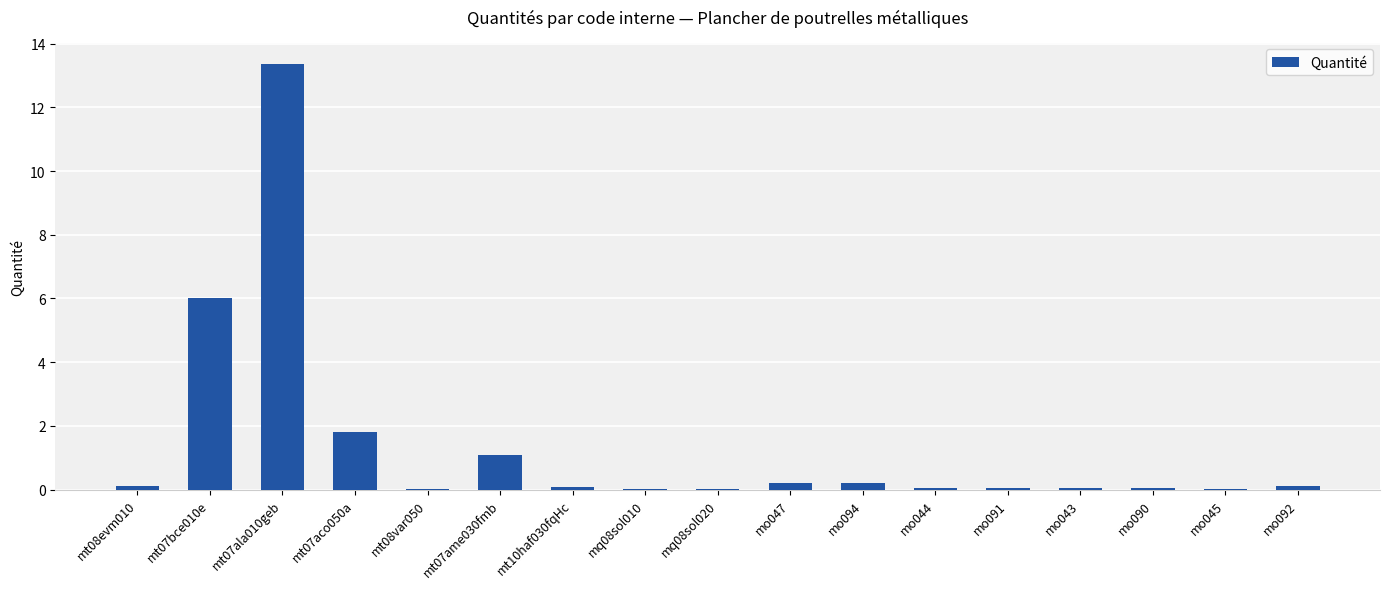

The value at mo092 is 0.1. True or false?

True